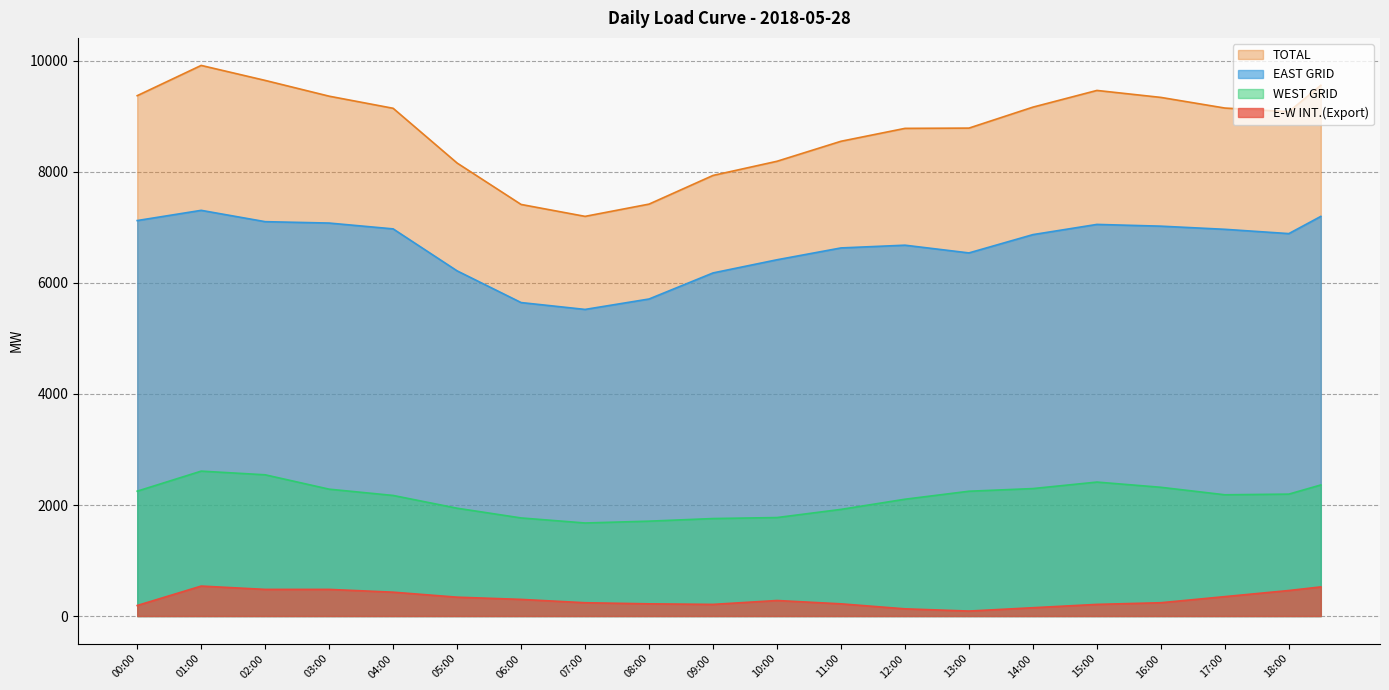

Which series has the largest total across all categories?

TOTAL